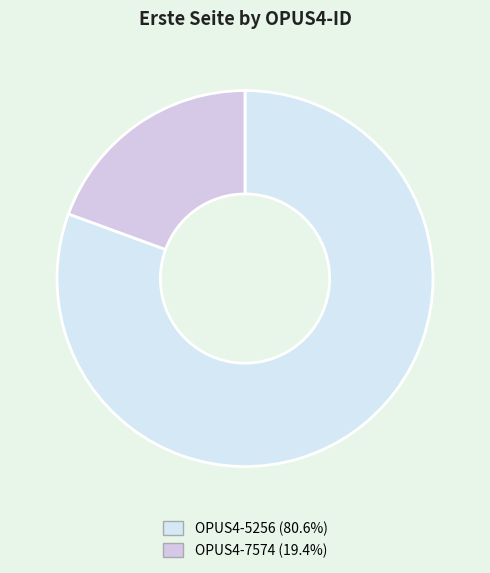

True or false: OPUS4-7574 accounts for 19% of the total.

True